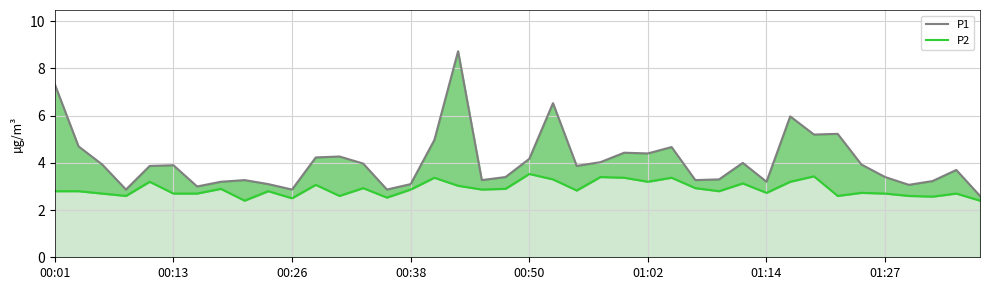

Count the number of categories in the chart.

40